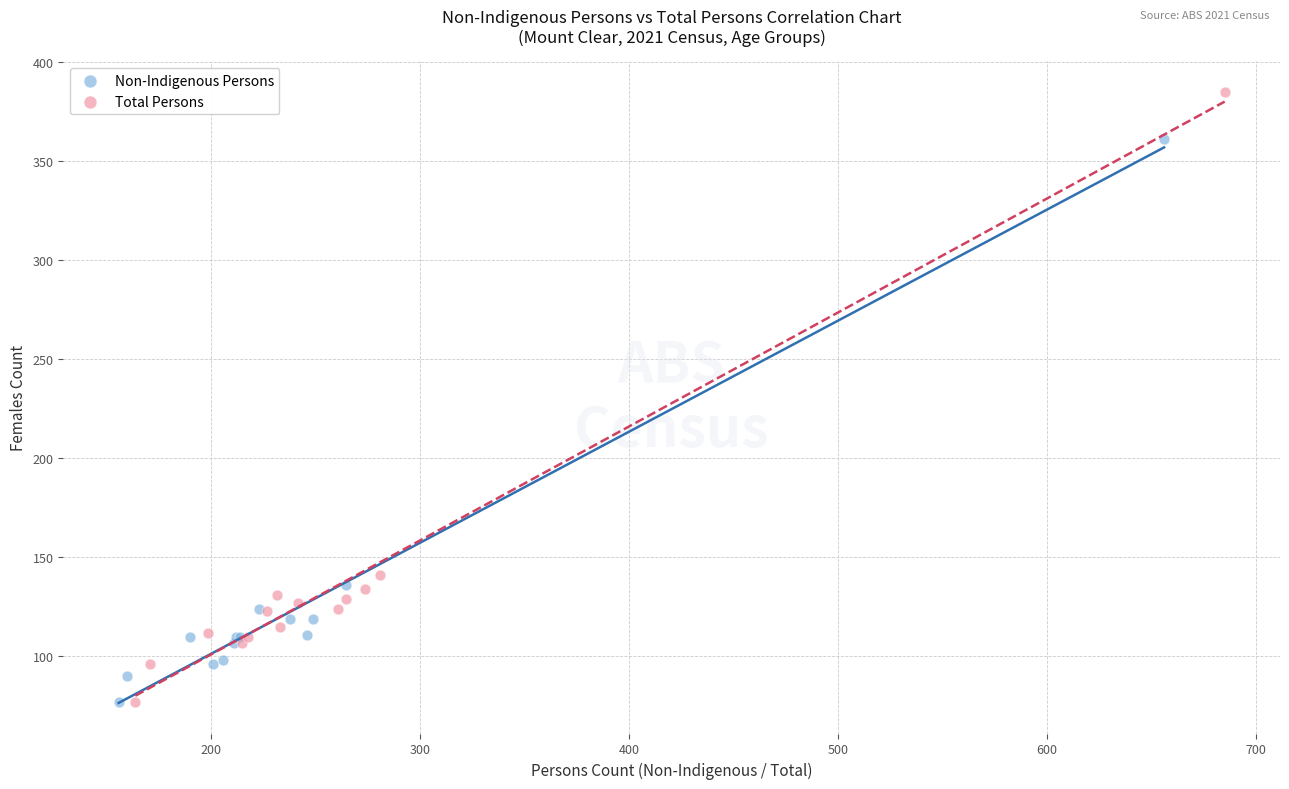

Which series reaches the maximum Y coordinate?

Total Persons